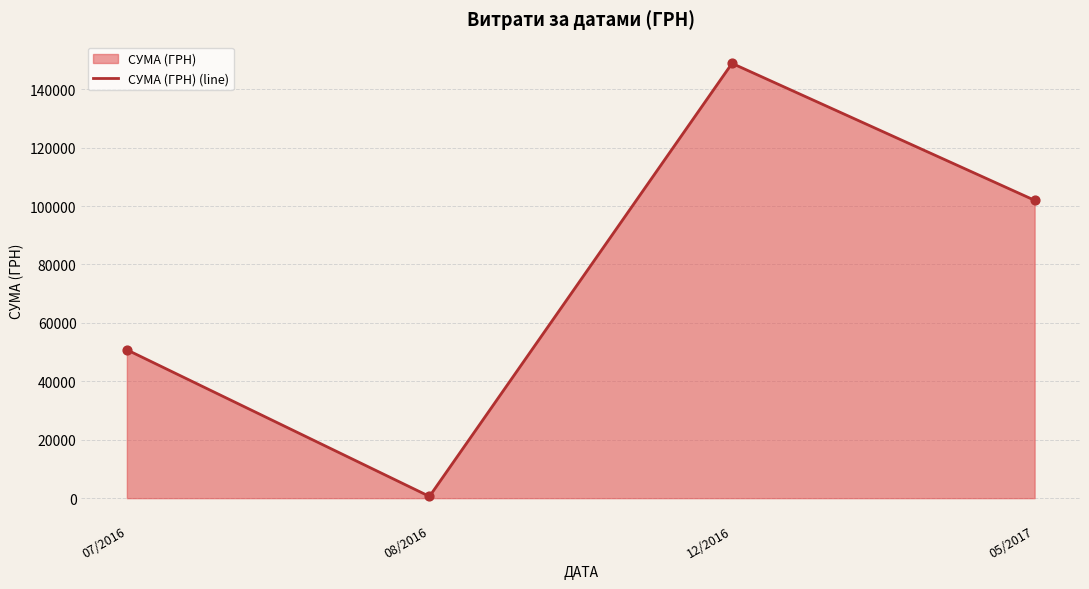

What is the ratio of the value at 07/2016 to the value at 12/2016?

0.3